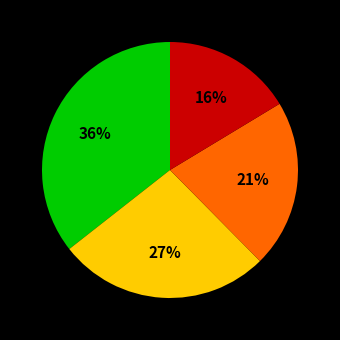

Is there a majority slice in this chart?

No